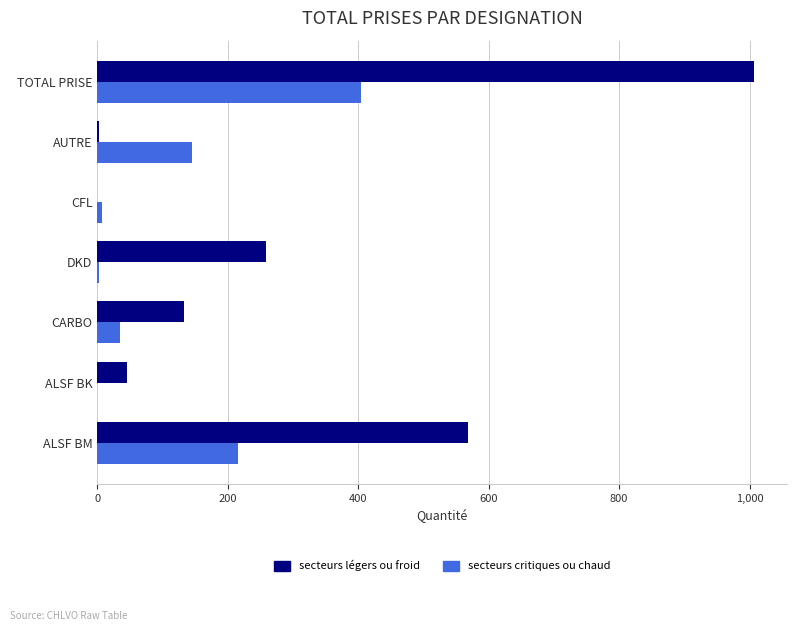

What is the sum of all secteurs légers ou froid values?

2014